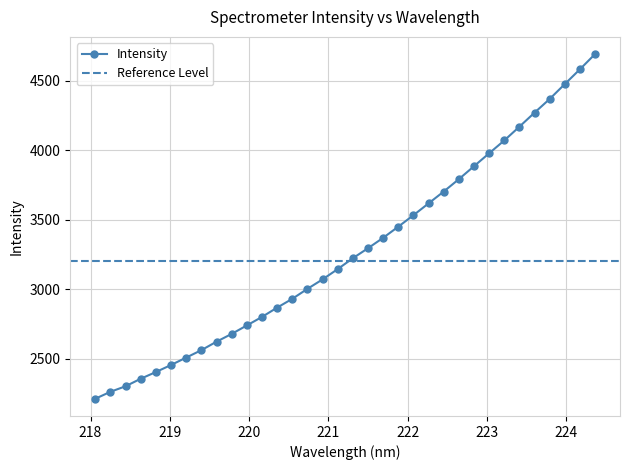

What is the label of the 3rd point from the left?

218.442